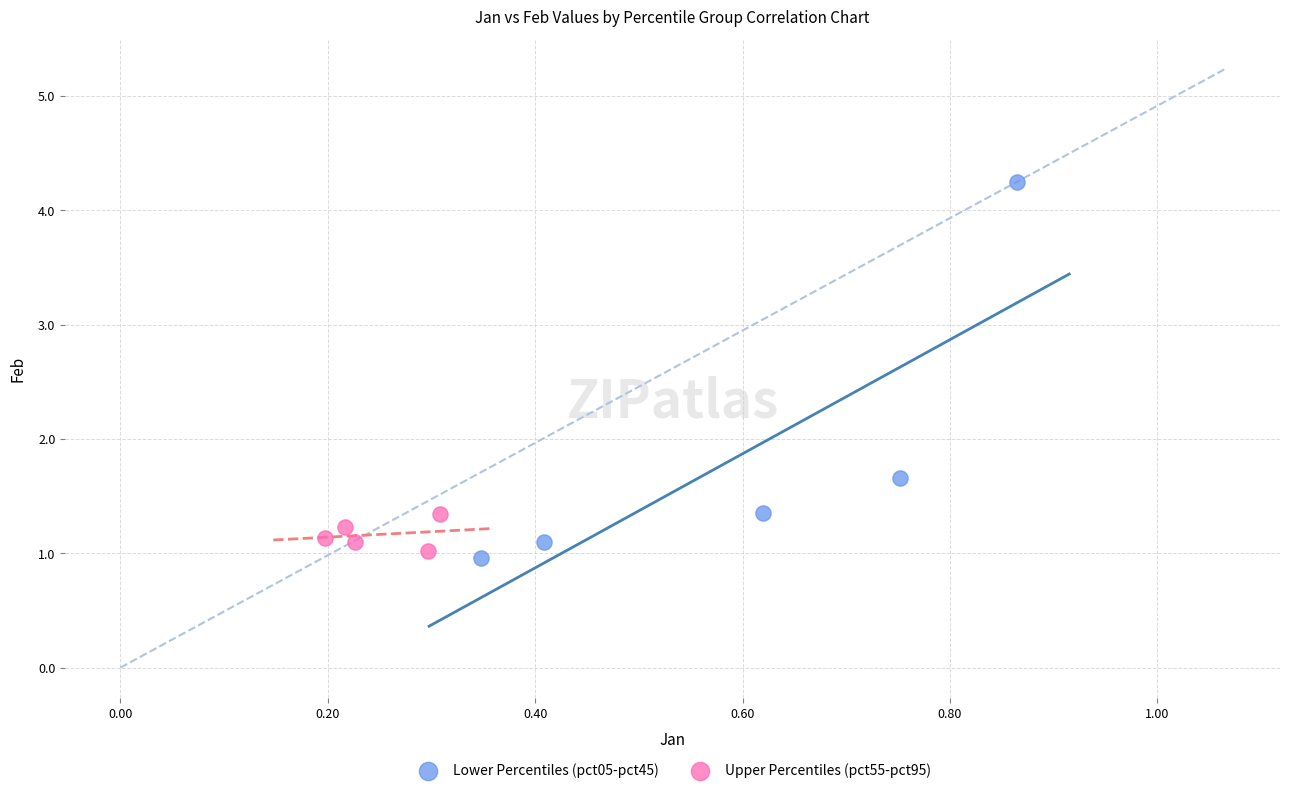

Which series has the widest spread of Y values?

Lower Percentiles (pct05-pct45)